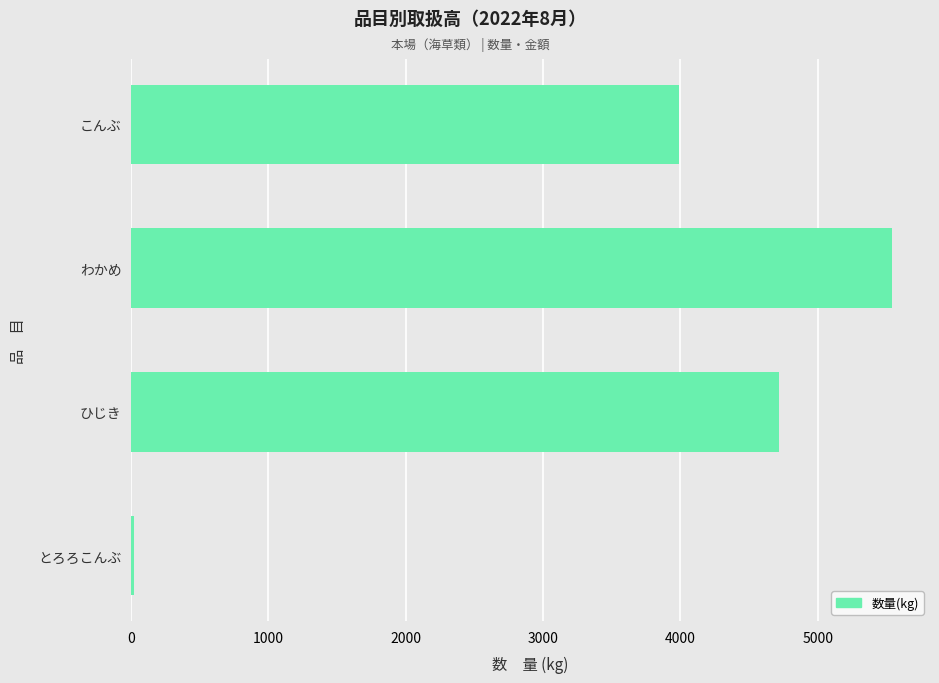

Are the bars grouped side by side (vs. stacked)?

No